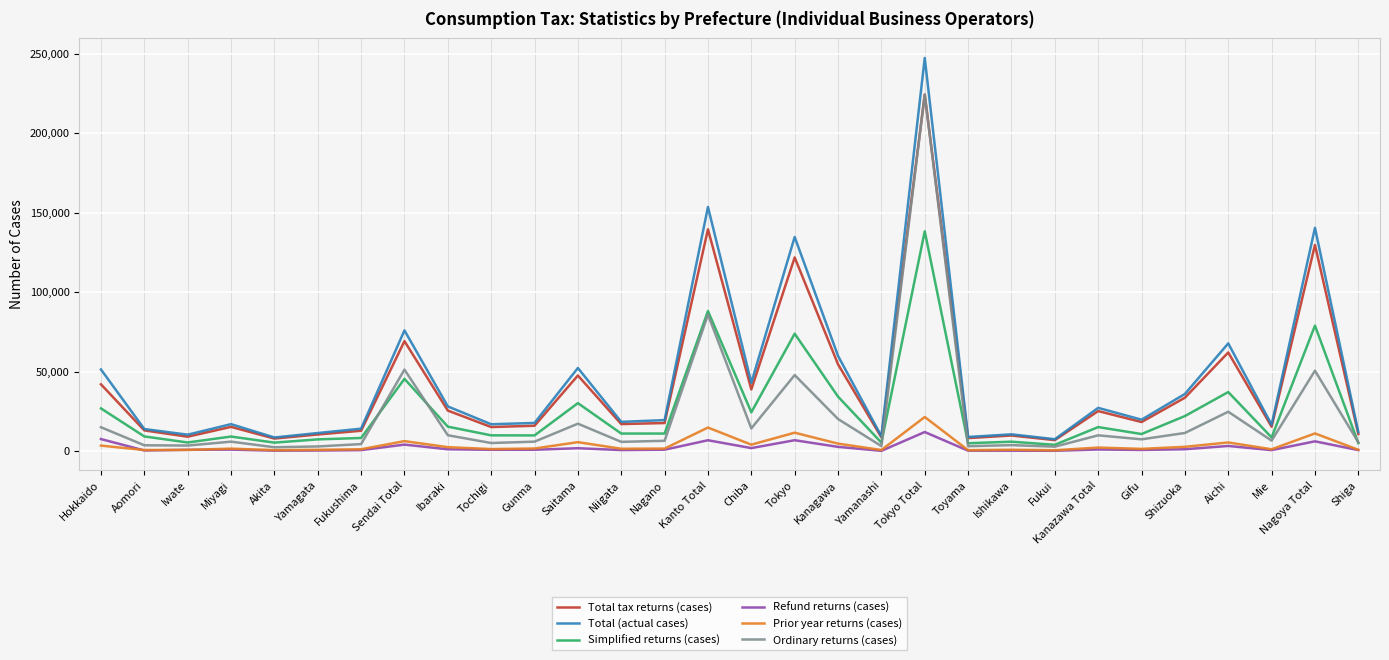

True or false: Total tax returns (cases) has a value of 101154 at Sendai Total.

False